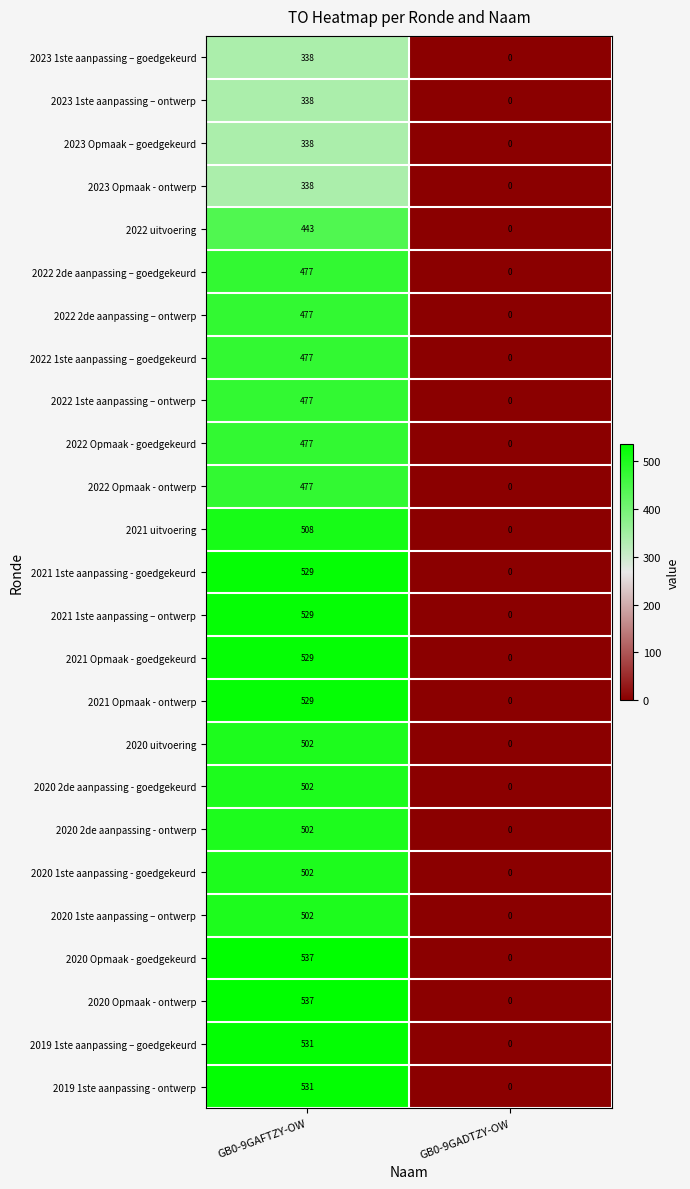

What is the total value across all series at GB0-9GAFTZY-OW?

11927